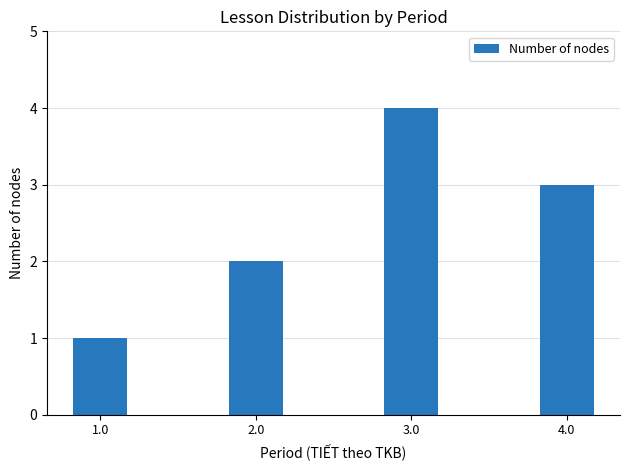

How many data points does each series have?

4